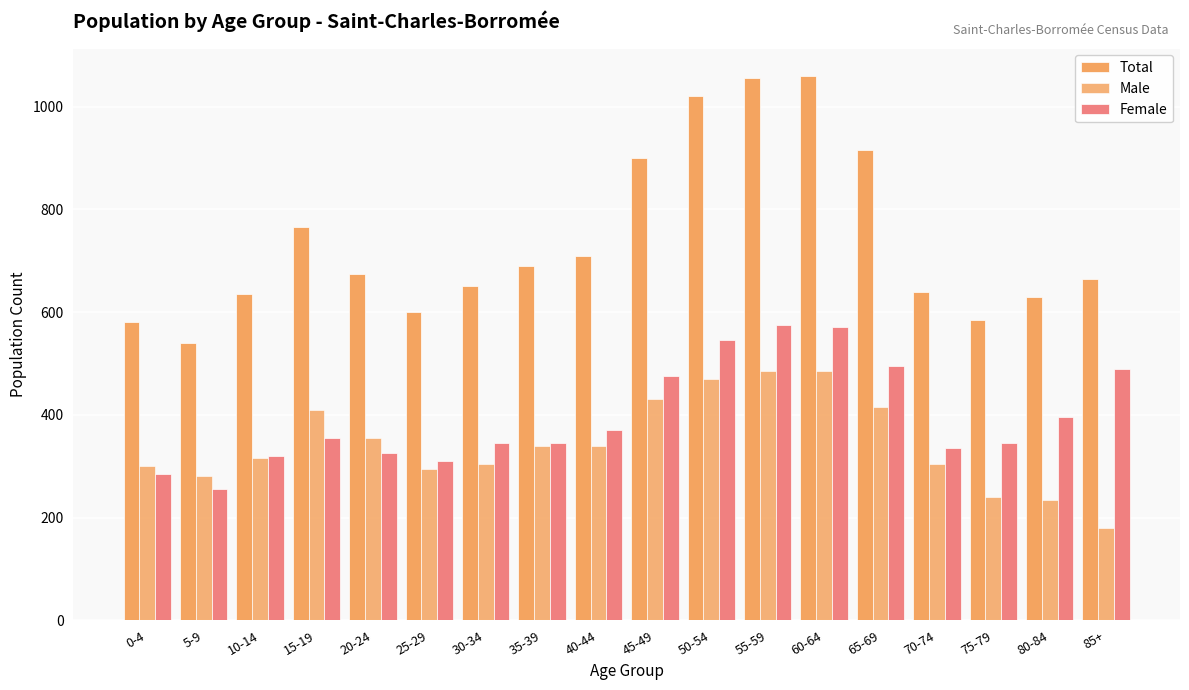

Does the chart contain any negative values?

No